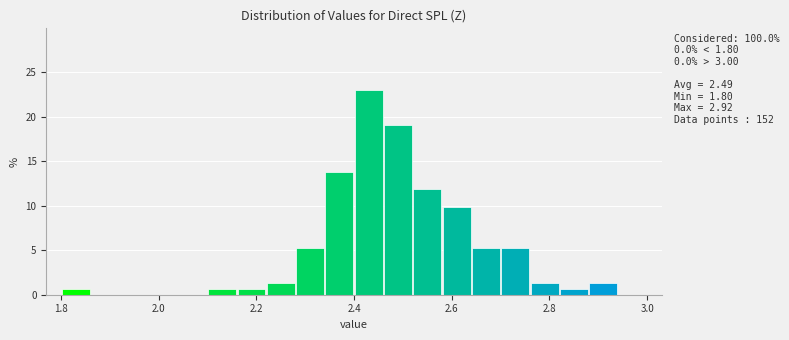

Around what value on the x-axis is the tallest bar? Give the approximate position of its centre, as read against the axis.

2.44